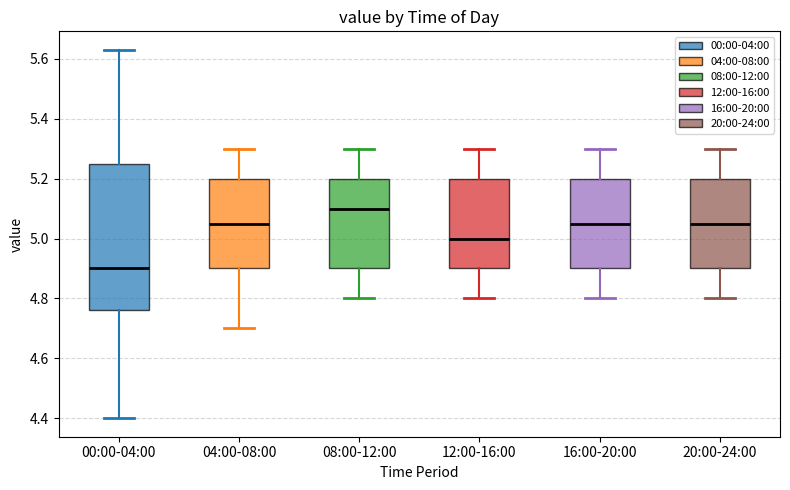

Which box's median line is the lowest?

00:00-04:00